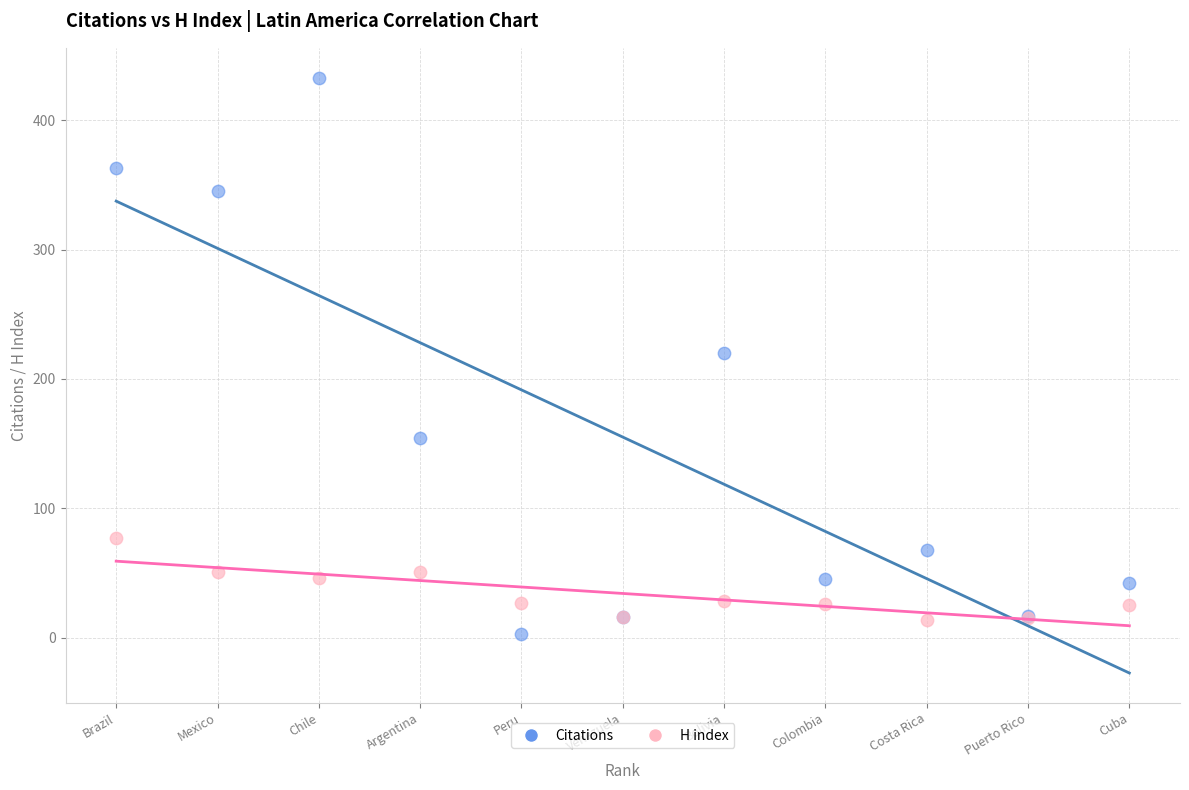

Which series has the widest spread of Y values?

Citations